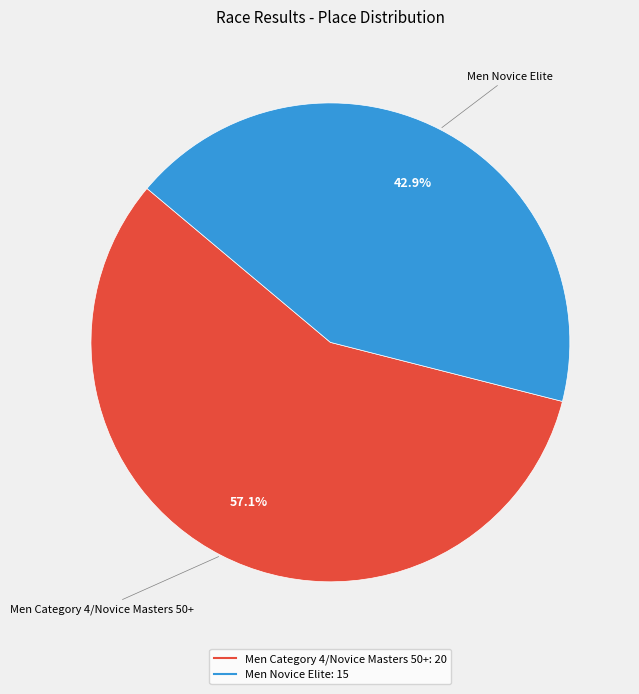

Is it true that Men Novice Elite is 51% of the pie?

False